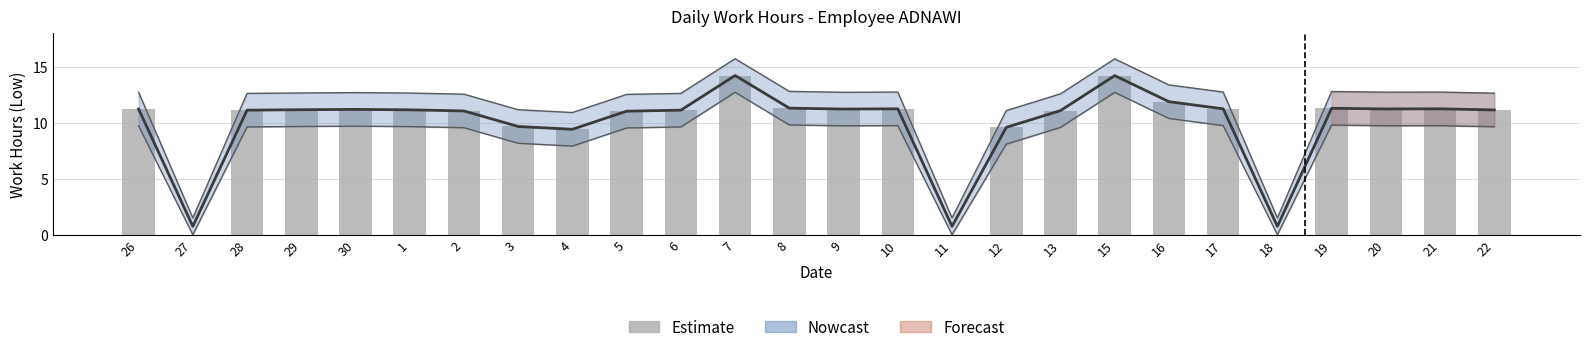

Which label corresponds to the smallest value in the chart?

27